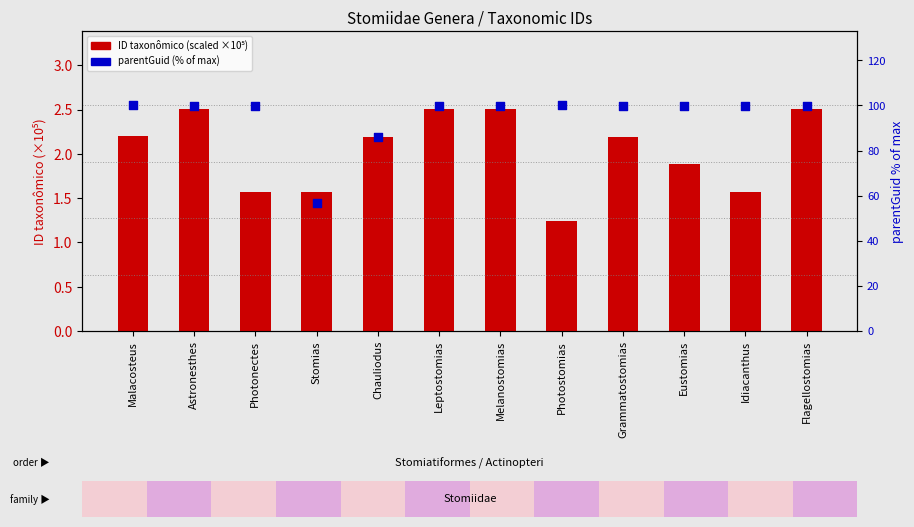

Which series has the largest total across all categories?

parentGuid (% of max)